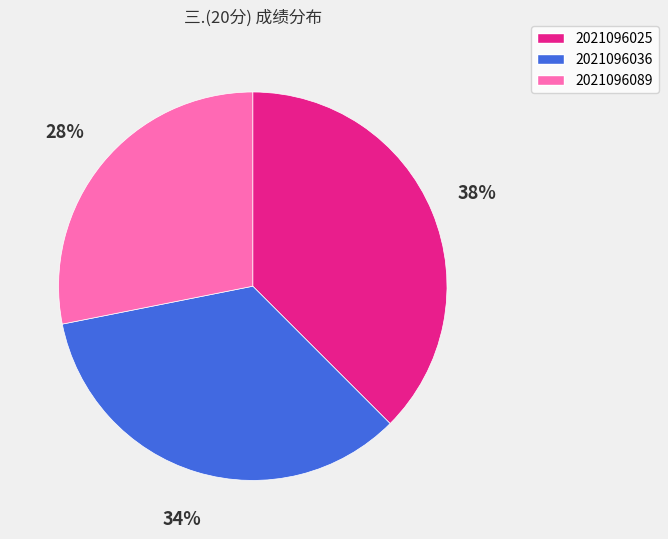

To the nearest percent, what is the difference between the 2021096089 and 2021096036 slice percentages?

6%